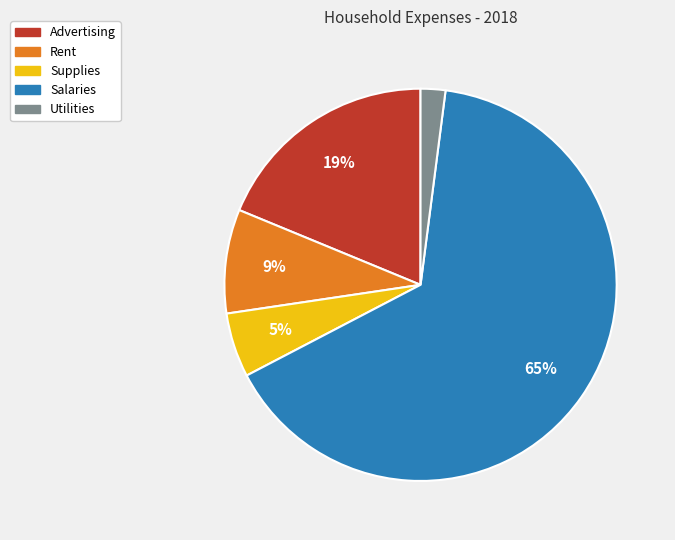

Do Advertising and Utilities together represent more than half of the pie?

No